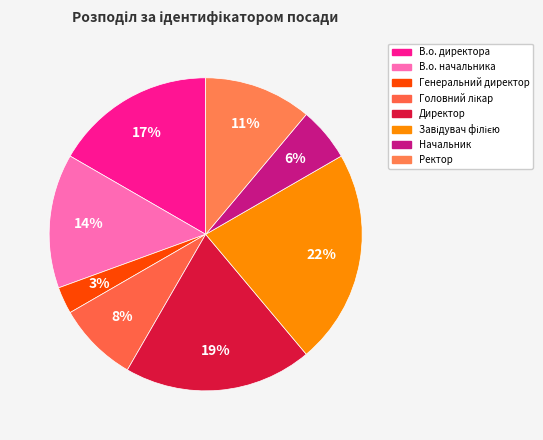

To the nearest percent, what portion does Начальник represent?

6%